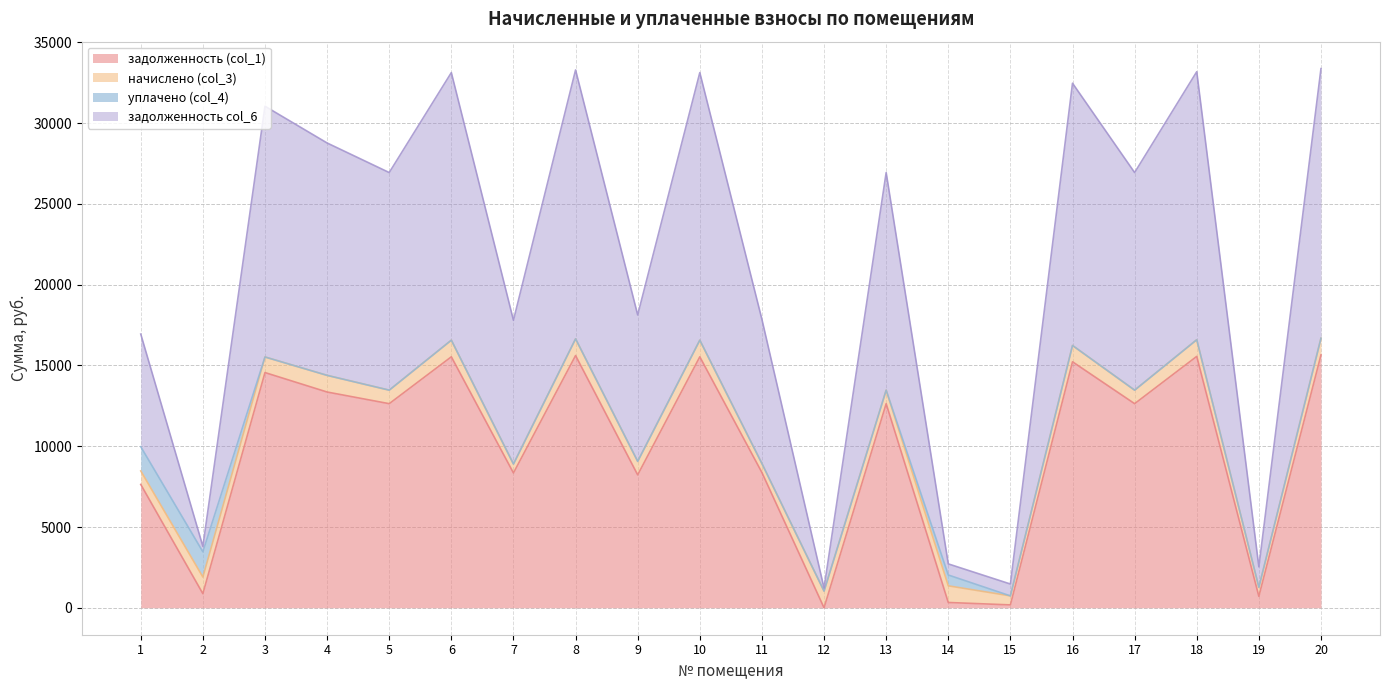

How many categories are shown in the chart?

20